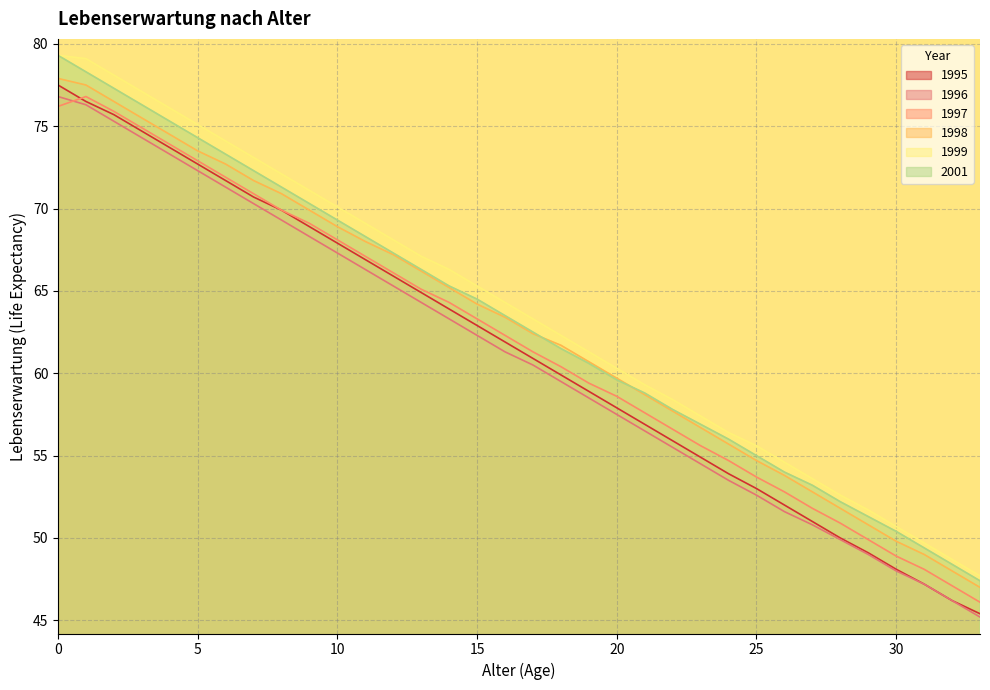

What is the maximum value for 1999?

79.3